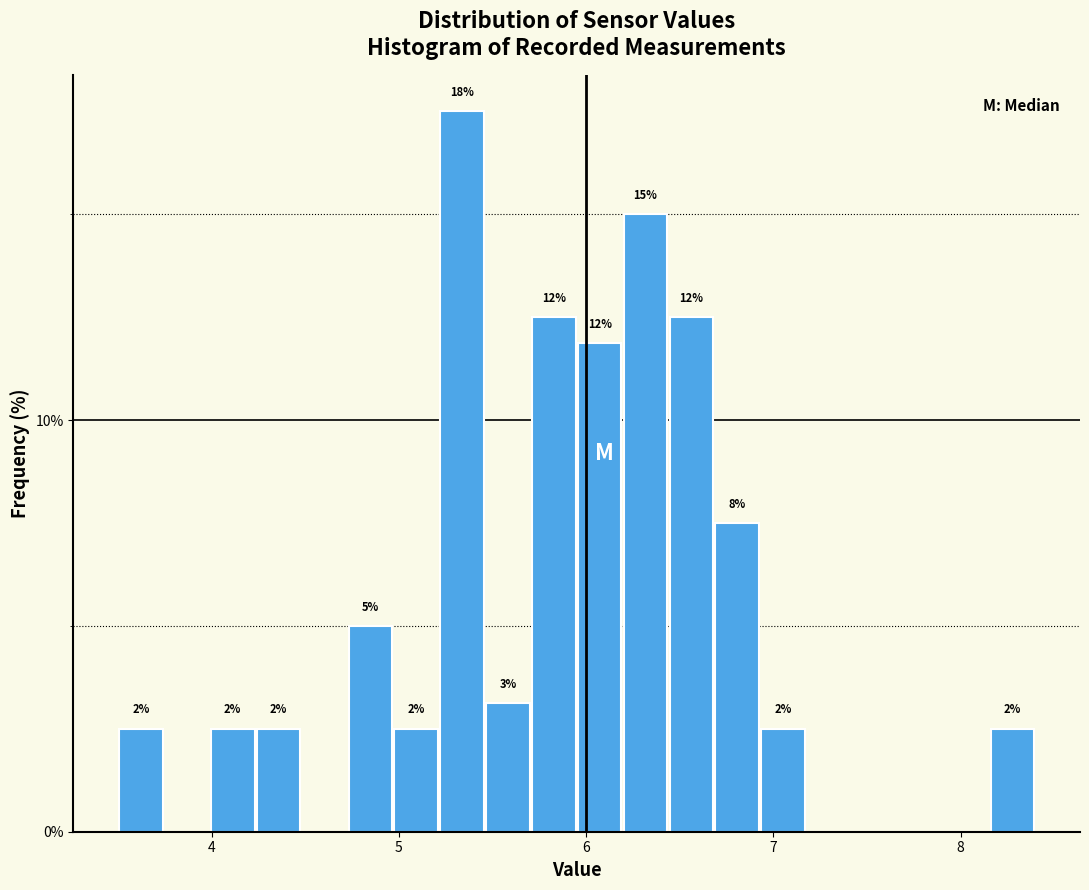

Around what value on the x-axis is the tallest bar? Give the approximate position of its centre, as read against the axis.

5.3